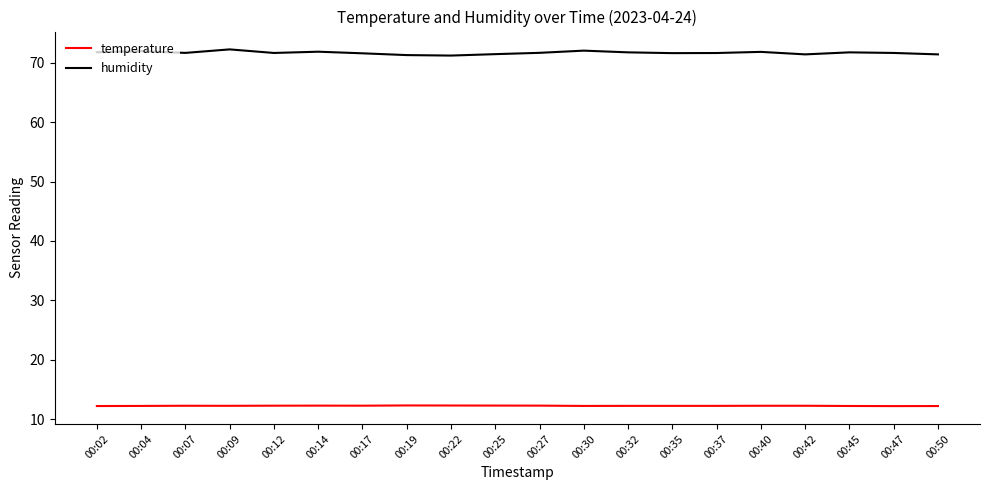

True or false: temperature and humidity cross at least once.

False